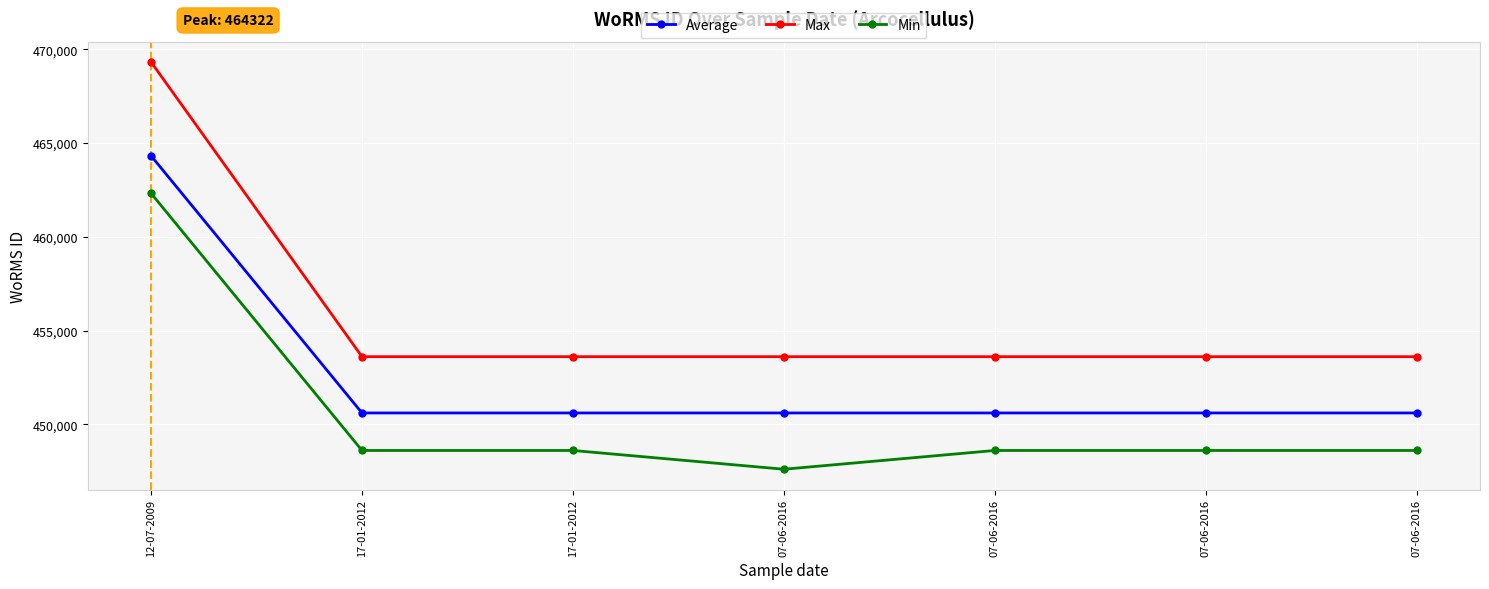

The Min series shows 448612 at 17-01-2012. True or false?

True